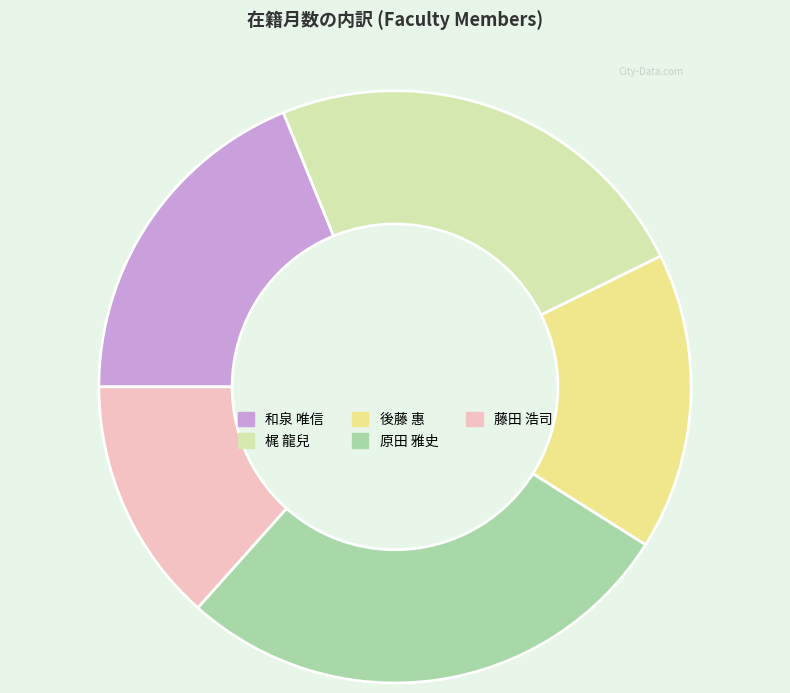

Combined, do 原田 雅史 and 藤田 浩司 account for over 50%?

No